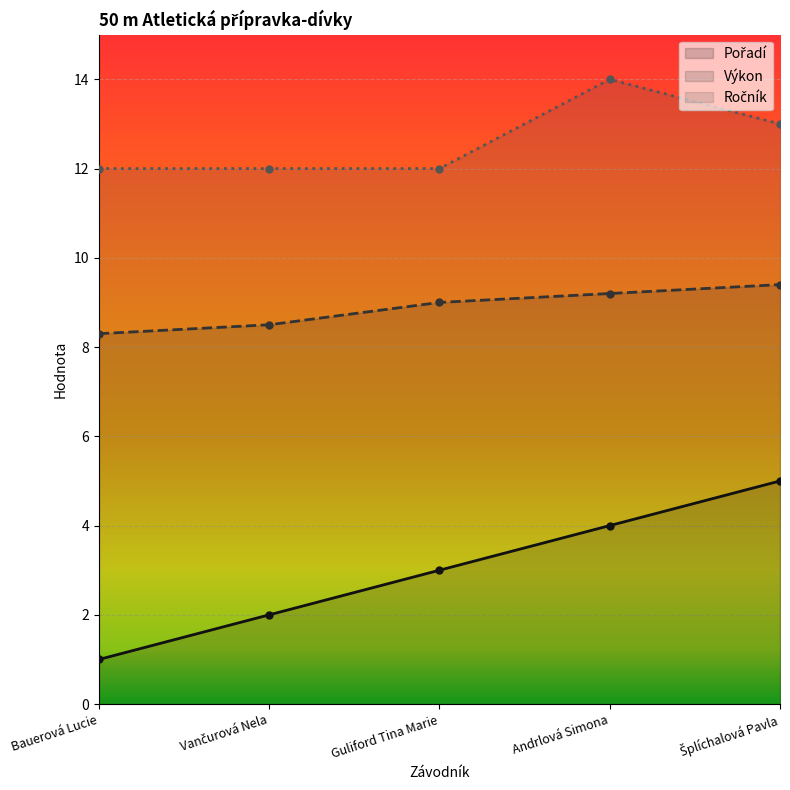

Which series has the widest spread of values?

Pořadí